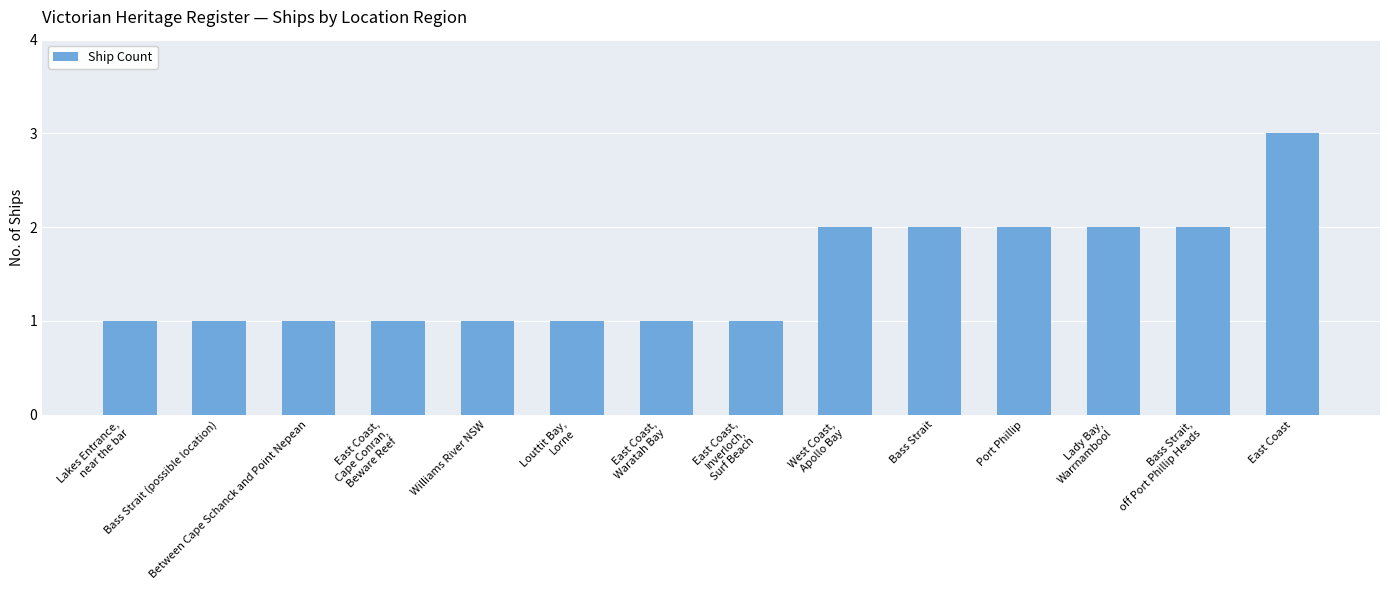

Reading left to right, transcribe all the data shown in this chart.

Lakes Entrance,
near the bar=1	Bass Strait (possible location)=1	Between Cape Schanck and Point Nepean=1	East Coast,
Cape Conran,
Beware Reef=1	Williams River NSW=1	Louttit Bay,
Lorne=1	East Coast,
Waratah Bay=1	East Coast,
Inverloch,
Surf Beach=1	West Coast,
Apollo Bay=2	Bass Strait=2	Port Phillip=2	Lady Bay,
Warrnambool=2	Bass Strait,
off Port Phillip Heads=2	East Coast=3